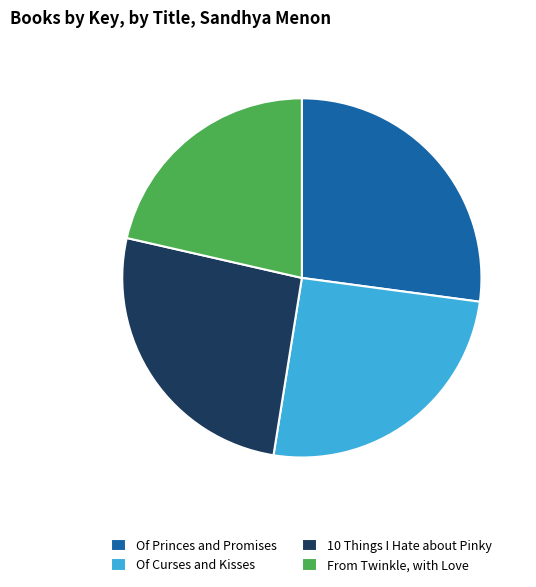

Between Of Curses and Kisses and Of Princes and Promises, which is larger?

Of Princes and Promises